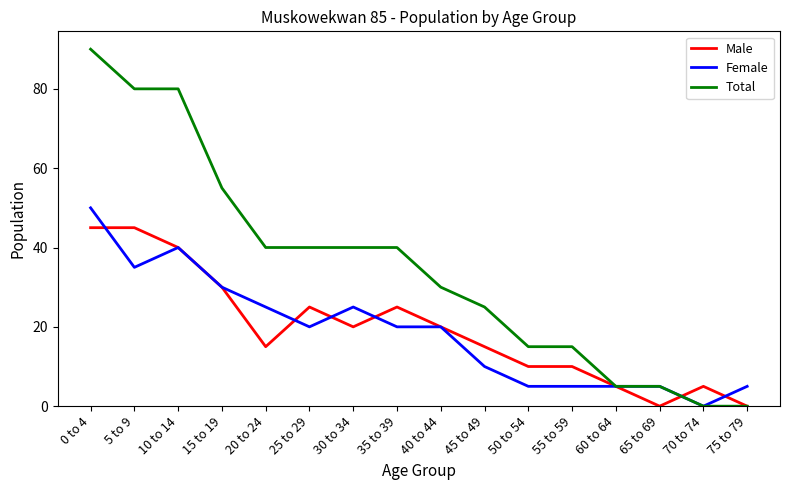

What is the greatest value displayed?

90